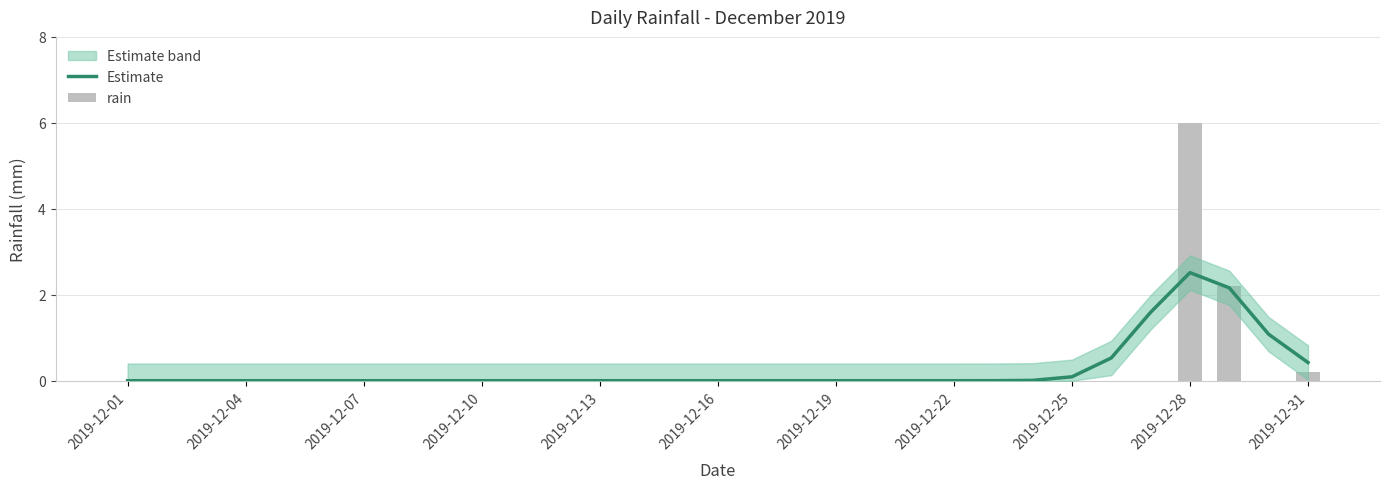

Reading left to right, transcribe all the data shown in this chart.

Estimate: 0.0	0.0	0.0	0.0	0.0	0.0	0.0	0.0	0.0	0.0	0.0	0.0	0.0	0.0	0.0	0.0	0.0	0.0	0.0	0.0	0.0	0.0	0.0	0.0	0.1	0.5	1.6	2.5	2.2	1.1	0.4
rain: 0.0	0.0	0.0	0.0	0.0	0.0	0.0	0.0	0.0	0.0	0.0	0.0	0.0	0.0	0.0	0.0	0.0	0.0	0.0	0.0	0.0	0.0	0.0	0.0	0.0	0.0	0.0	6.0	2.2	0.0	0.2